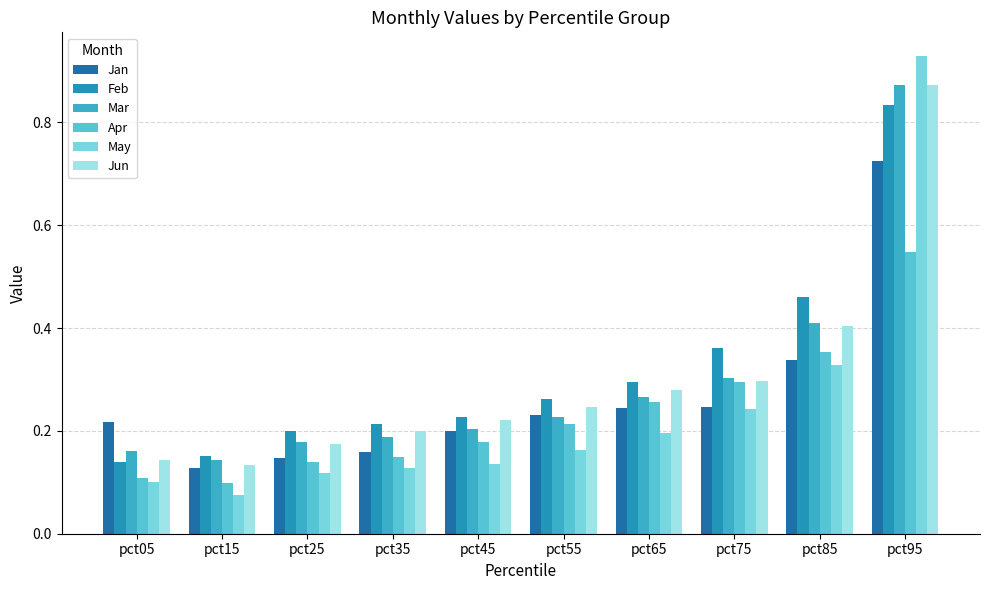

Between pct25 and pct45, which series saw the biggest shift?

Jan